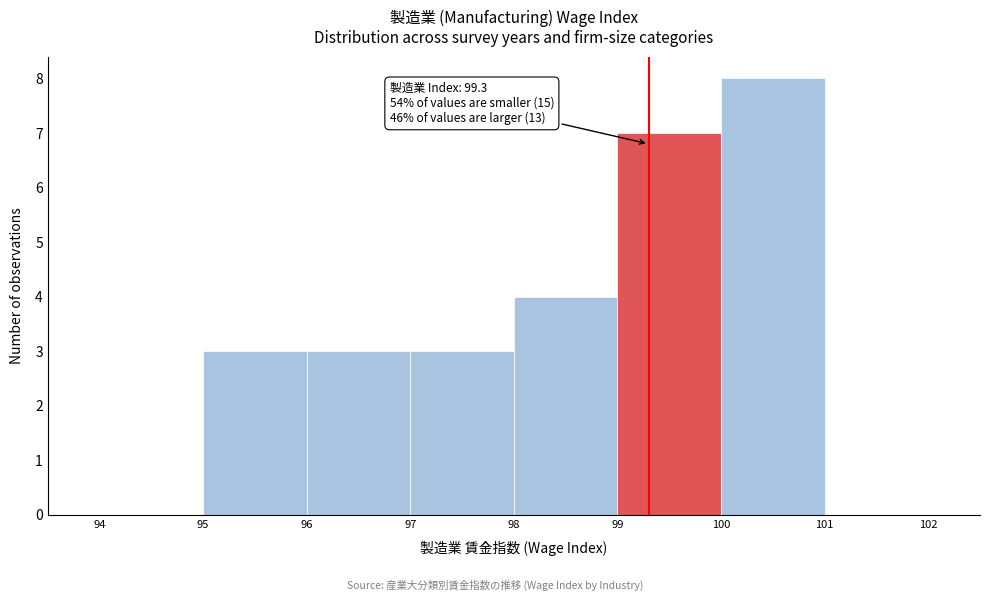

Over which range of the x-axis is the bar tallest?

100 to 101